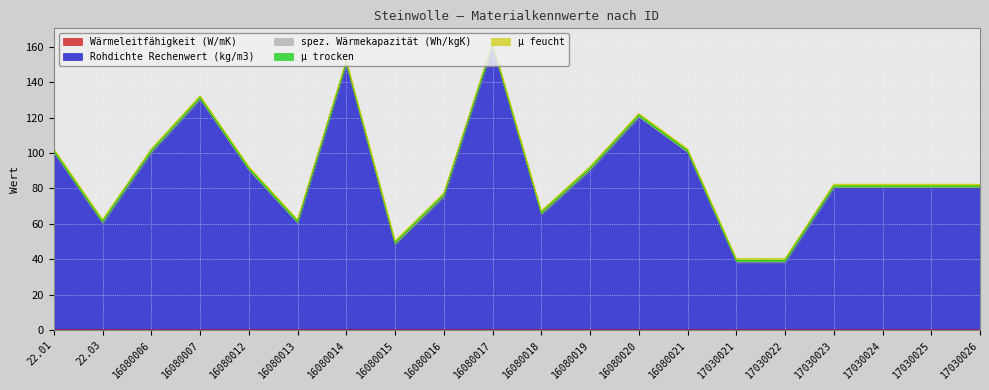

True or false: spez. Wärmekapazität (Wh/kgK) and µ trocken intersect in this chart.

False